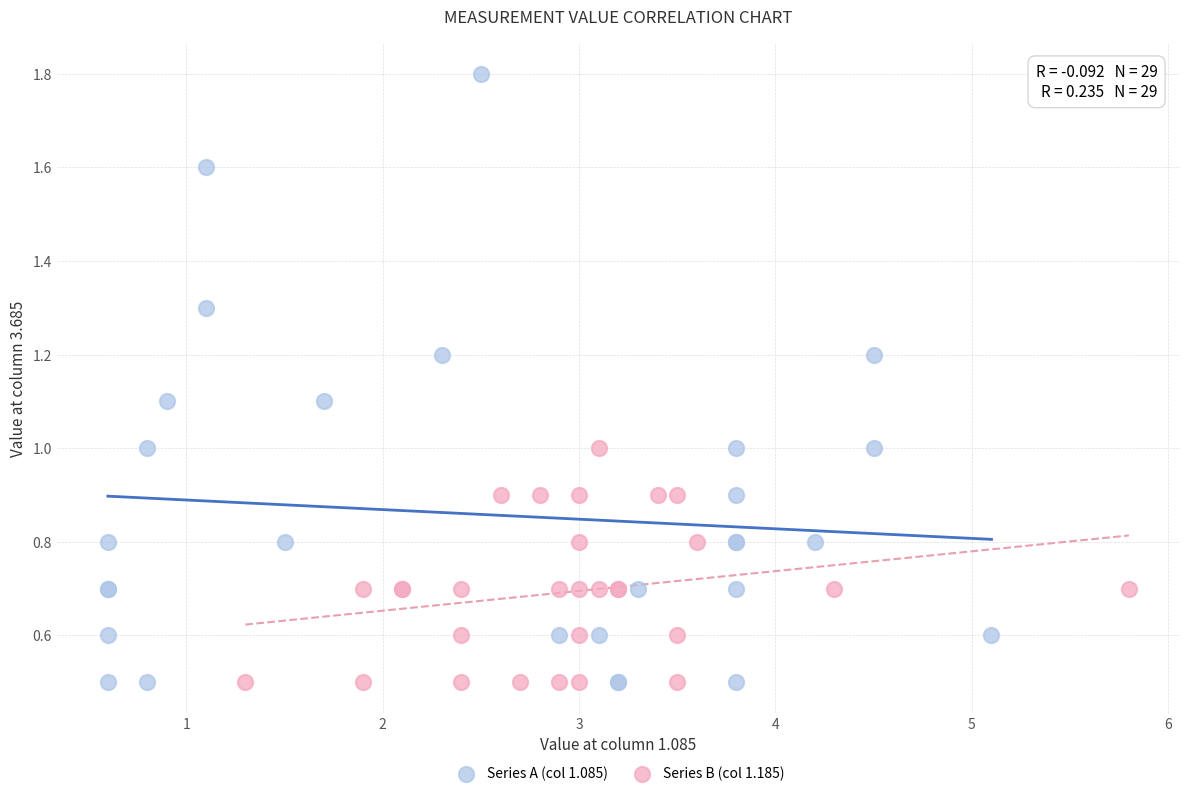

What are all the series names shown in the legend?

Series A (col 1.085), Series B (col 1.185)